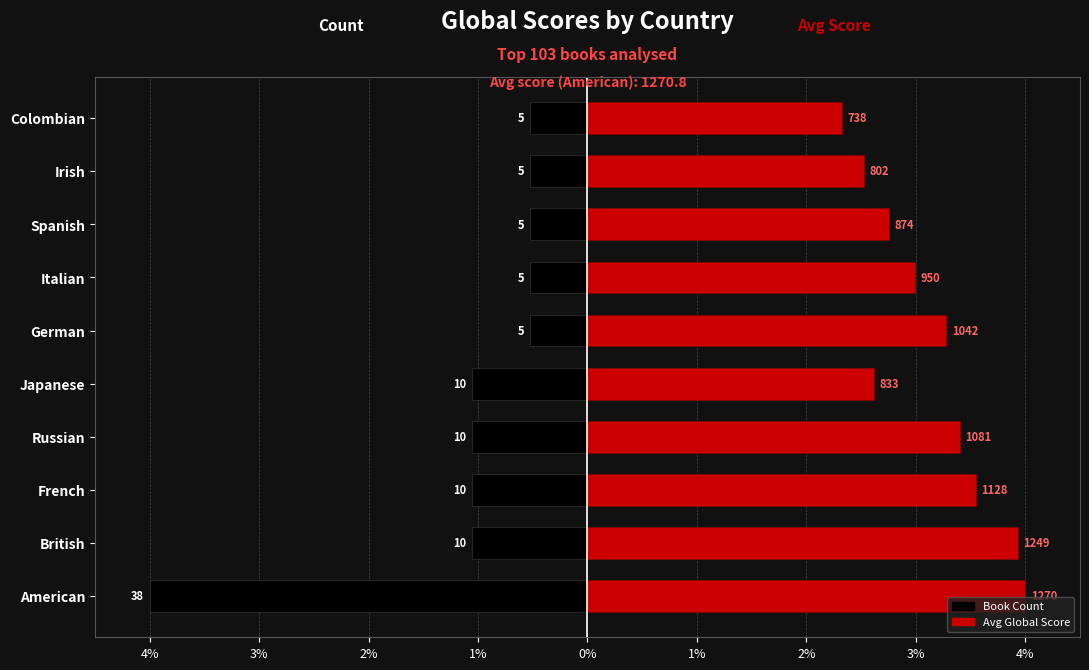

What is the sum of all Avg Global Score (scaled) values?

31.4